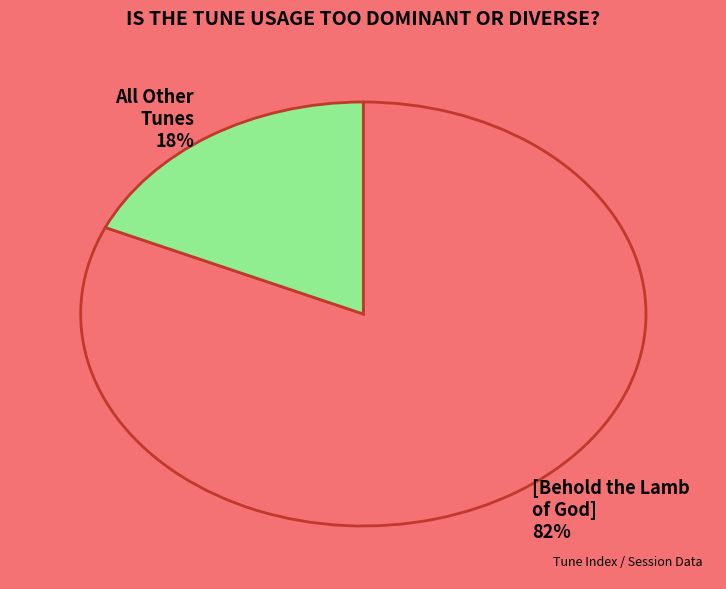

True or false: [Behold the Lamb of God] accounts for 82% of the total.

True